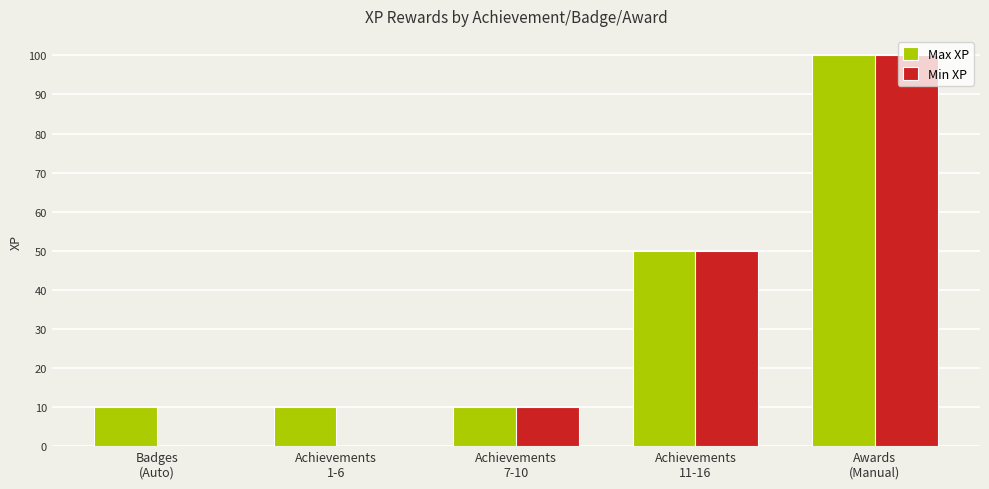

Is the value of Min XP at Badges
(Auto) greater than the value of Max XP at Achievements
1-6?

No